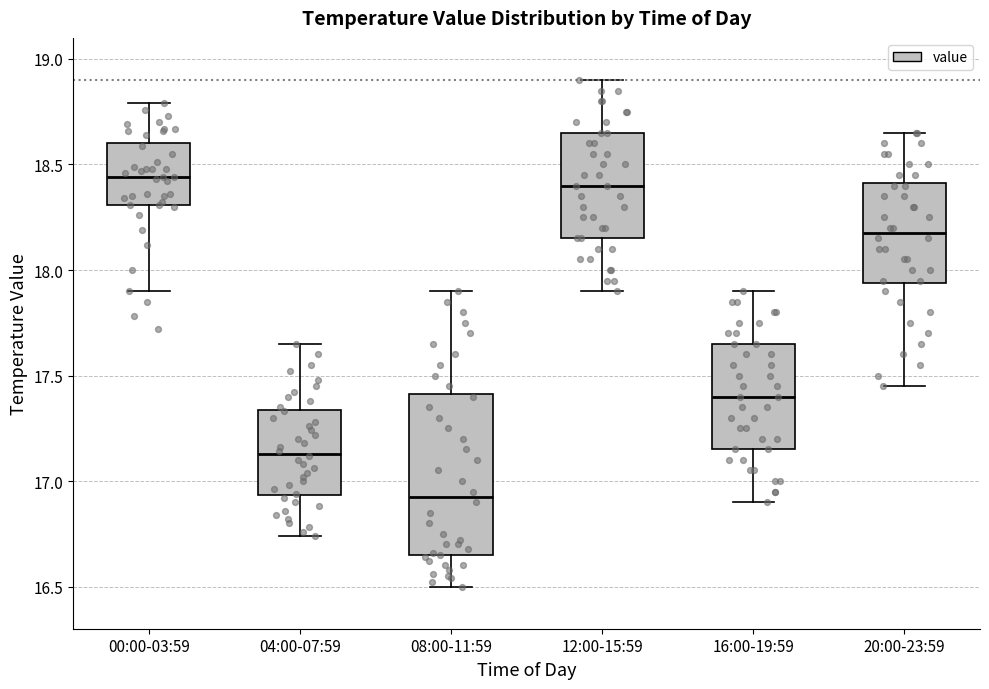

Reading left to right, read every box against the y-axis: the position of its median line, the range the box covers, and the ends of its whiskers. The values are not printed on the chart, so give them approximately, as read against the axis.

00:00-03:59: median 18.45, box 18.30 to 18.60, whiskers 17.90 to 18.80
04:00-07:59: median 17.15, box 16.95 to 17.35, whiskers 16.75 to 17.65
08:00-11:59: median 16.95, box 16.65 to 17.40, whiskers 16.50 to 17.90
12:00-15:59: median 18.40, box 18.15 to 18.65, whiskers 17.90 to 18.90
16:00-19:59: median 17.40, box 17.15 to 17.65, whiskers 16.90 to 17.90
20:00-23:59: median 18.20, box 17.95 to 18.40, whiskers 17.45 to 18.65